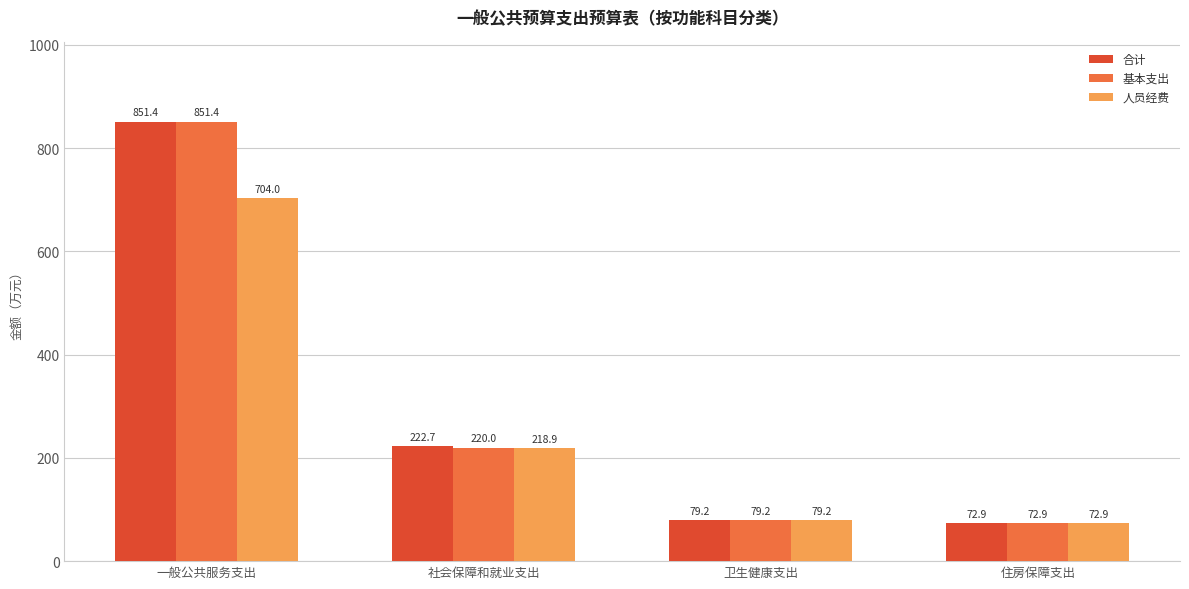

What is the average value of the 基本支出 series?

305.9